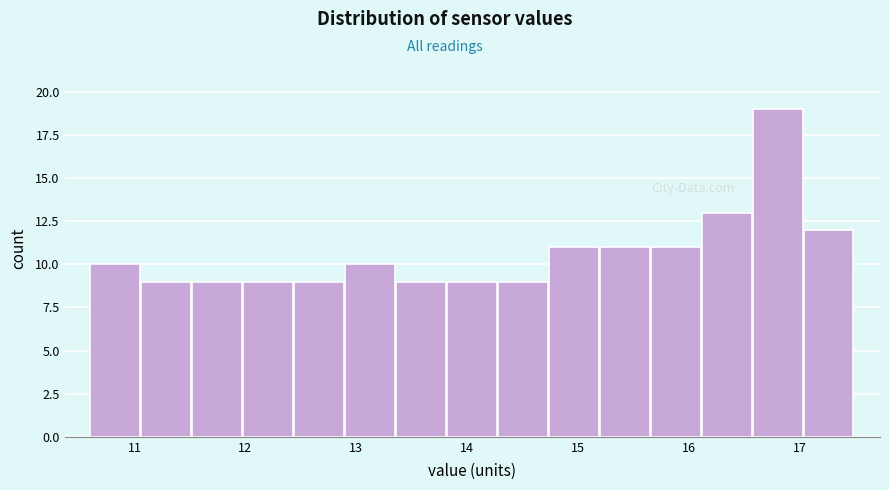

What is the height of the bar covering 12.4 to 12.9 on the x-axis? Neither the bar edges nor the heights are printed on the chart, so give them approximately, as read against the axes.

9